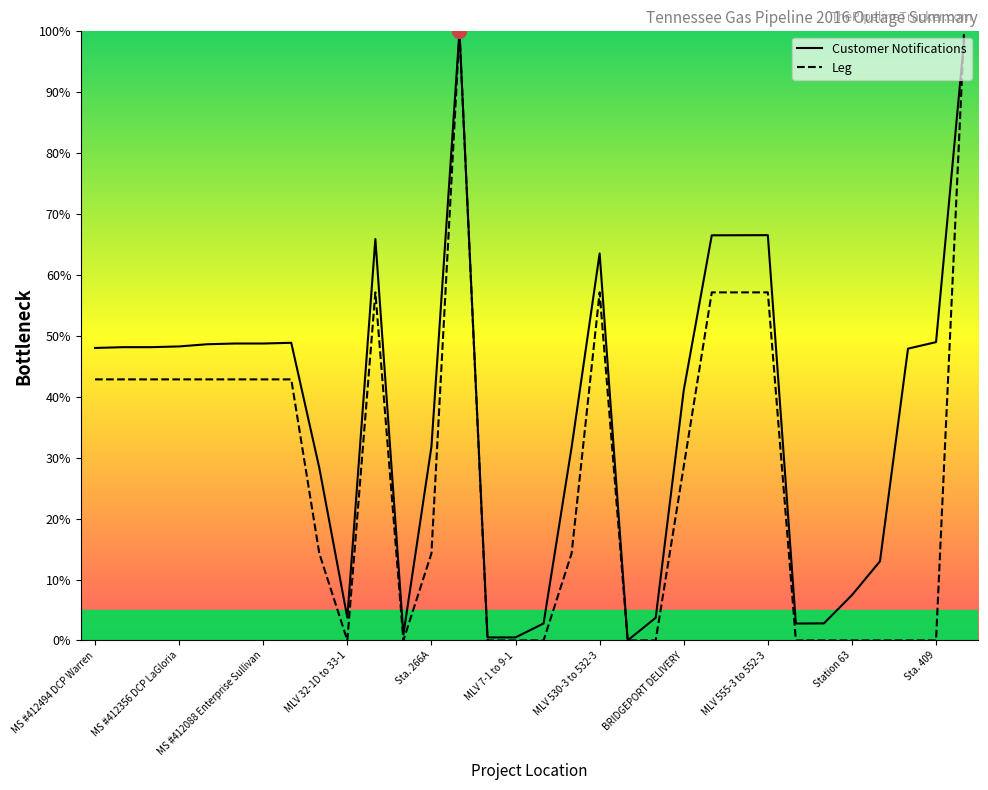

The Leg series shows 0.0 at 14. True or false?

True